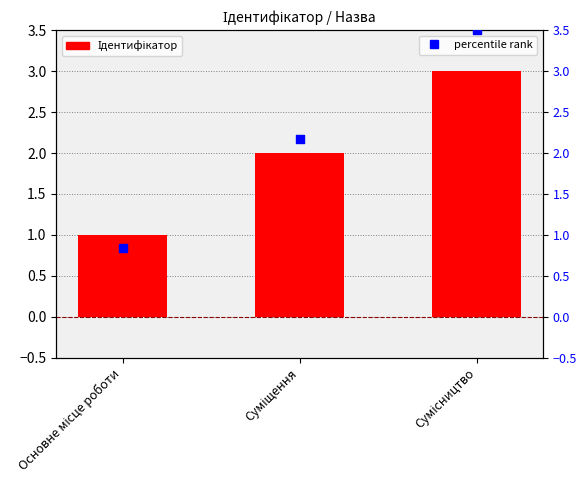

At which category is the sum across all series the highest?

Сумісництво